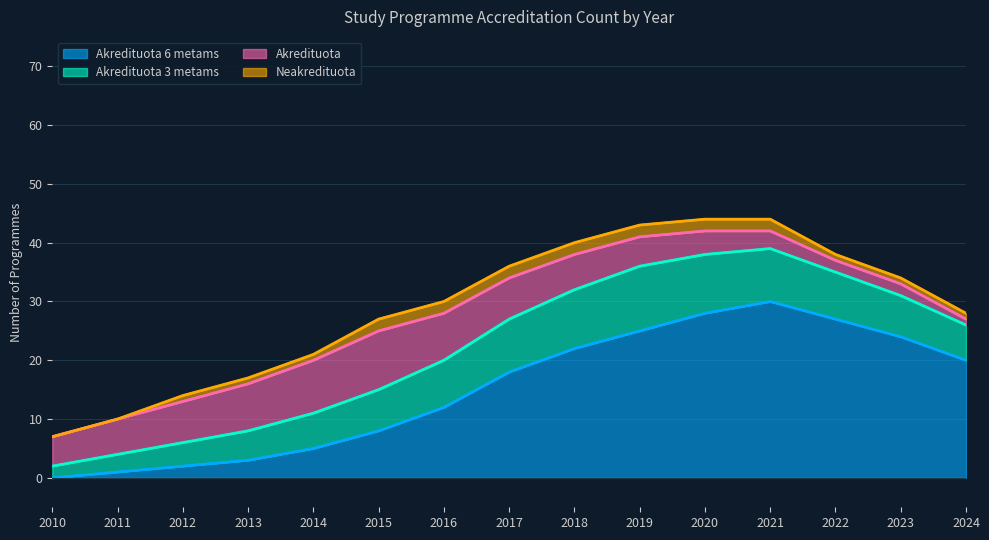

At how many categories does at least one series exceed 16?

8